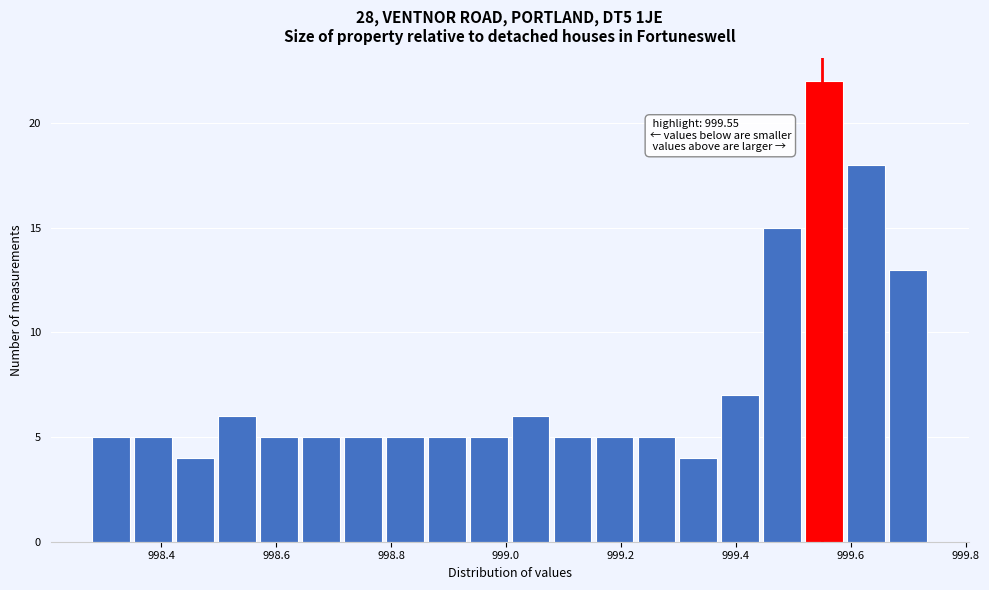

Read against the x-axis, roughly where is the centre of the tallest bar?

999.56